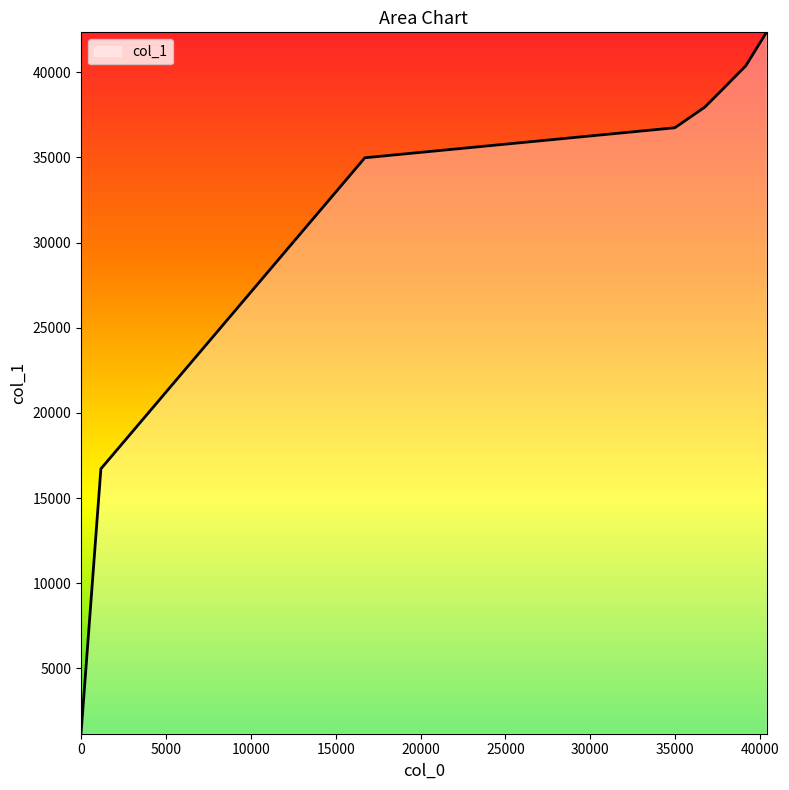

How many lines are shown in the chart?

1